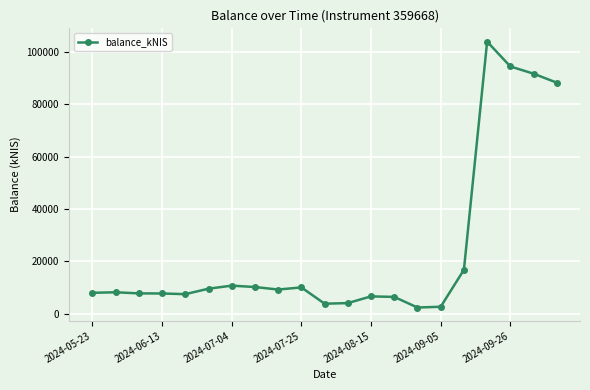

How many lines are shown in the chart?

1